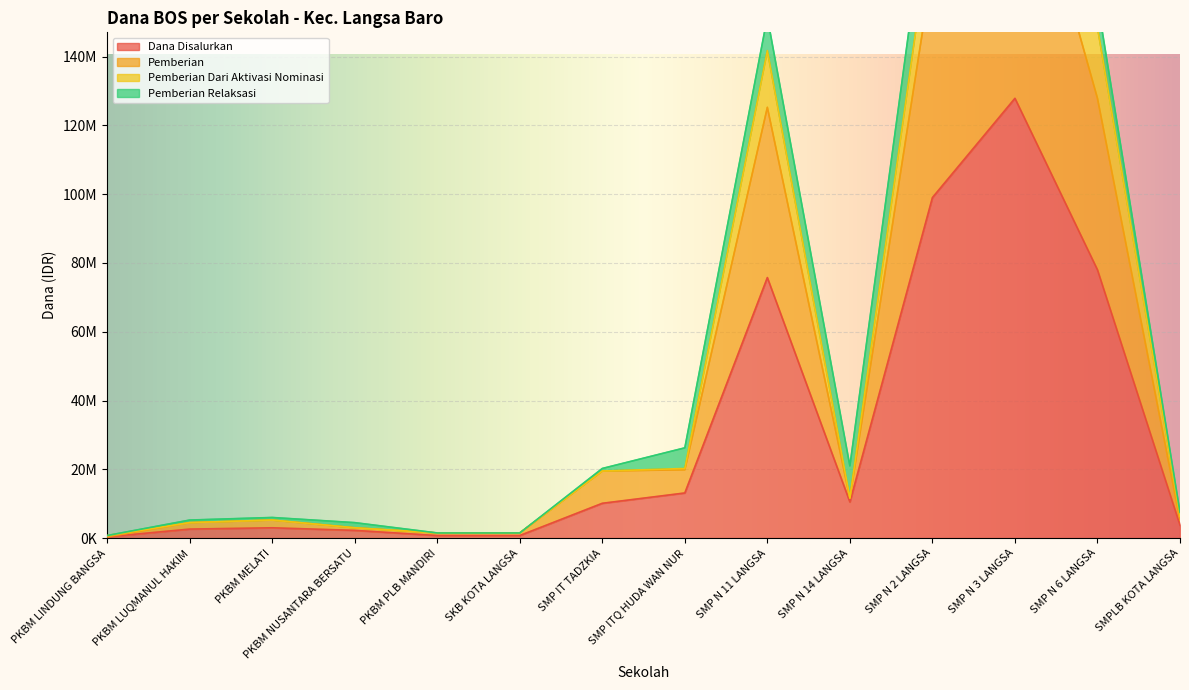

Between PKBM LINDUNG BANGSA and PKBM MELATI, which series saw the biggest shift?

Pemberian